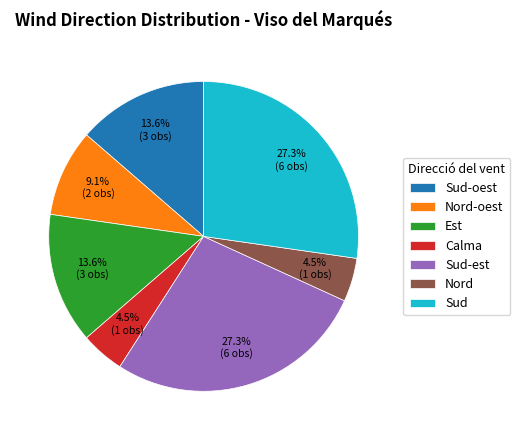

Is there a majority slice in this chart?

No